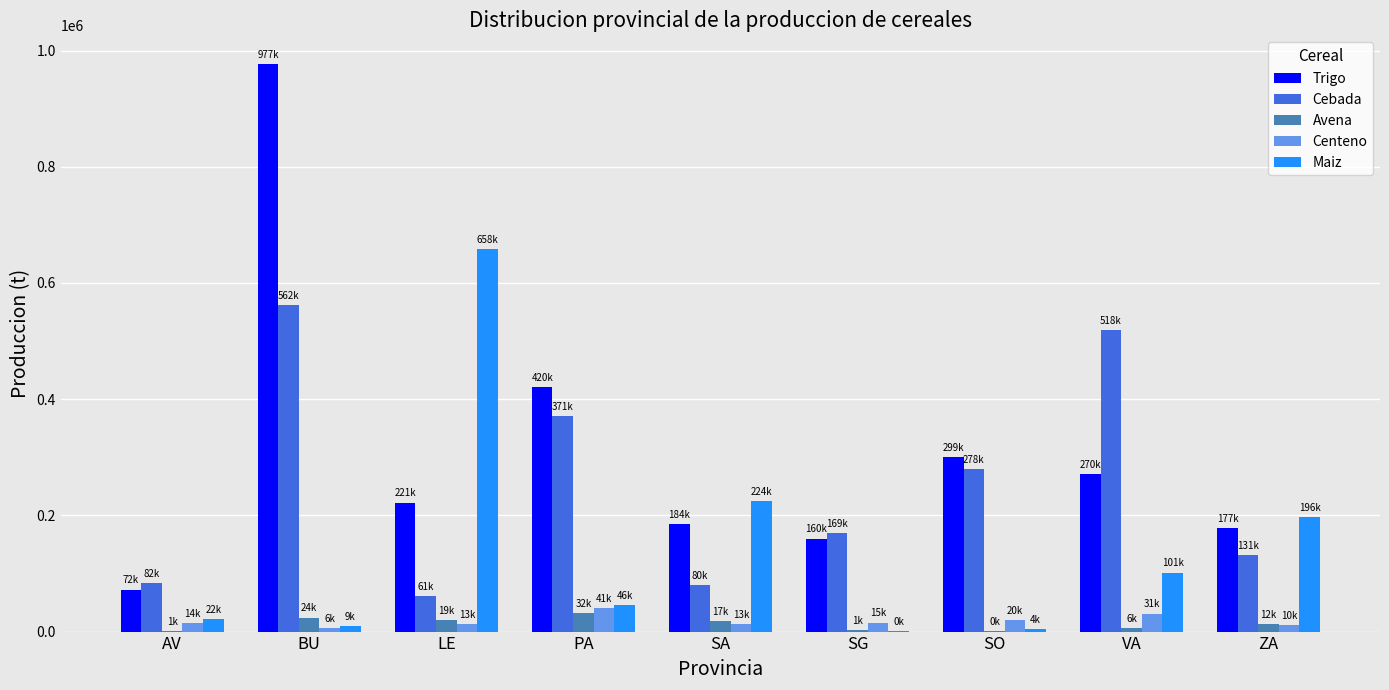

What is the greatest value displayed?

977241